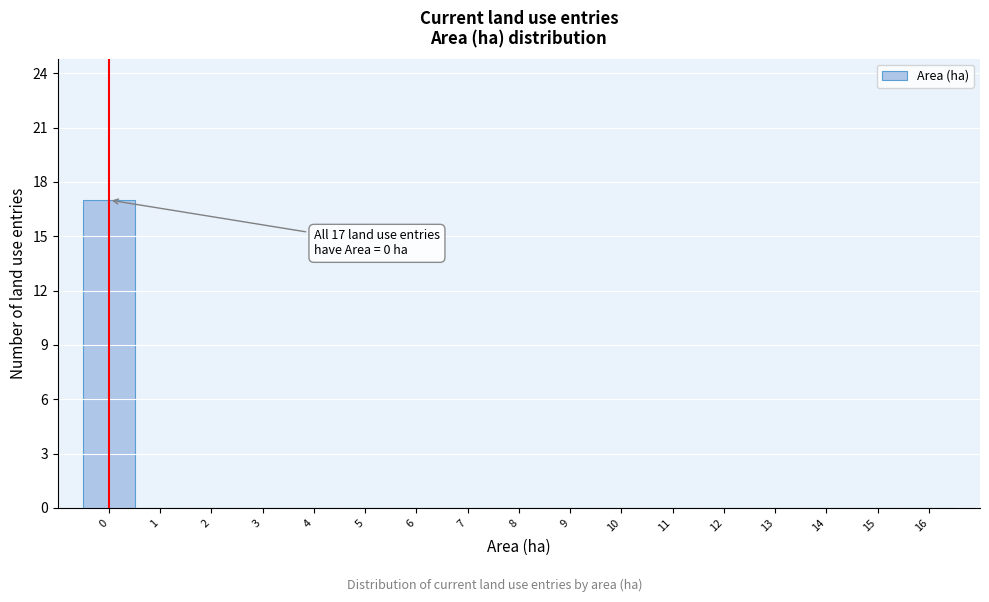

Which range on the x-axis has the tallest bar?

-0.5 to 0.5